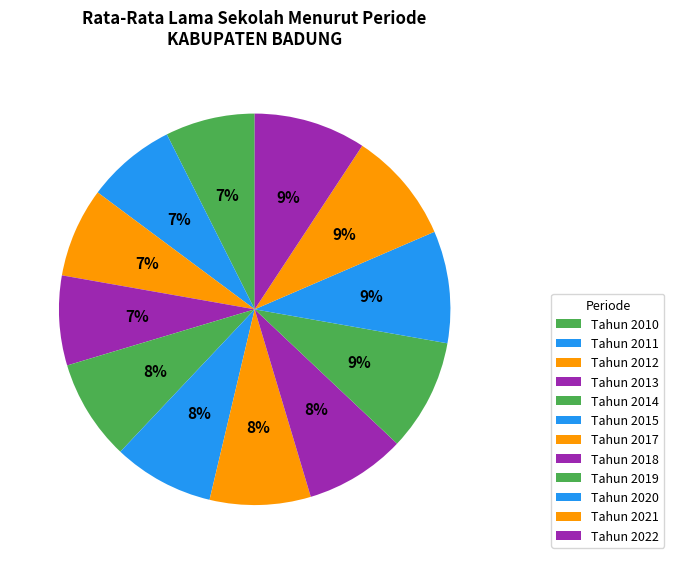

True or false: Tahun 2014 accounts for 8% of the total.

True